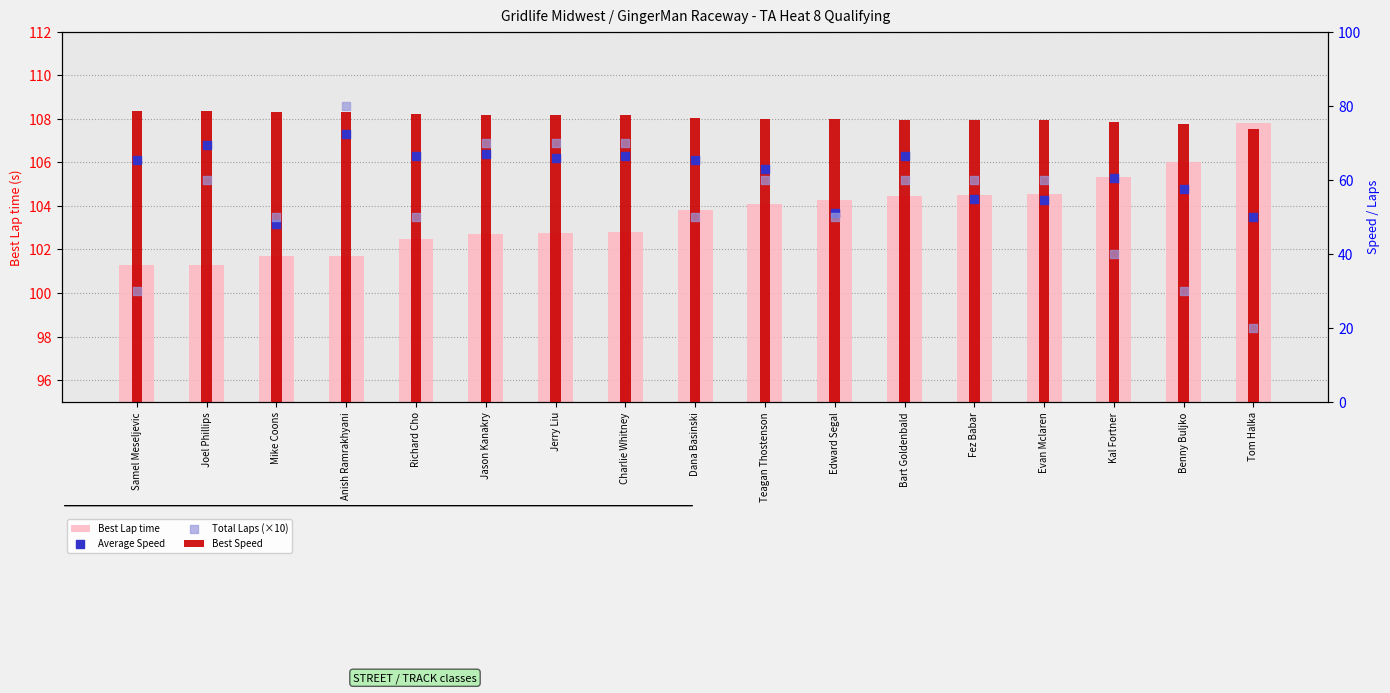

Which series contains the lowest Y value?

Total Laps (×10)